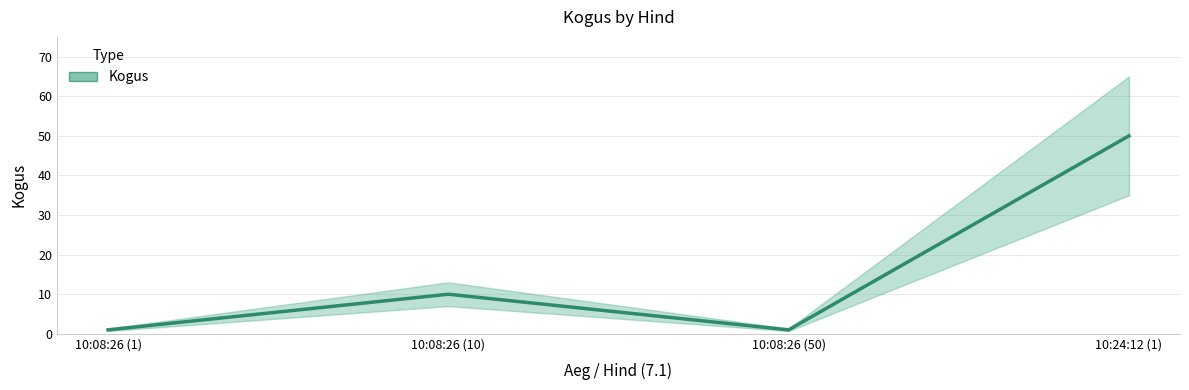

True or false: the data shows 50 at 10:24:12 (1).

True